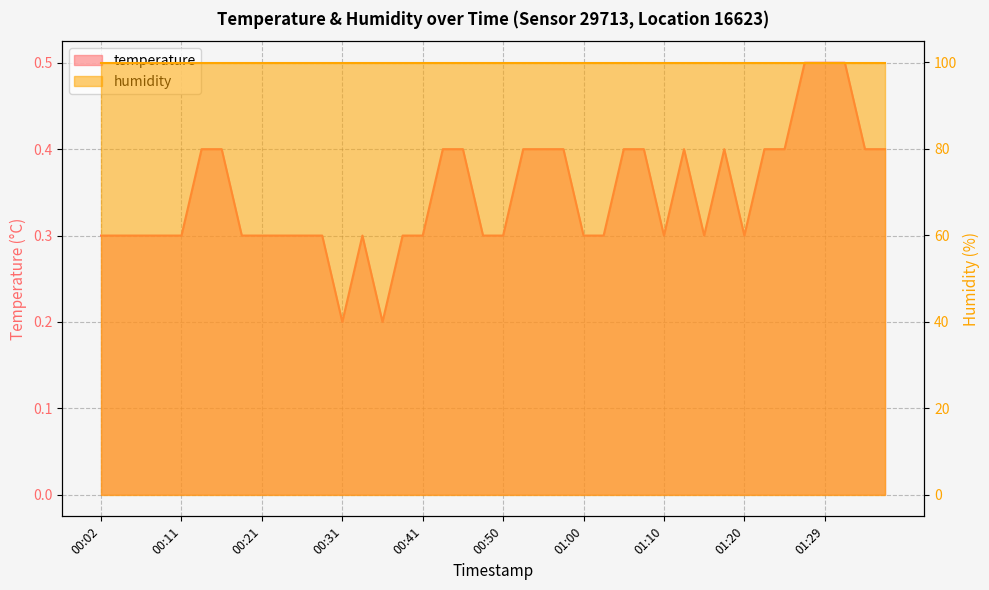

Between 01:37 and 00:09, which is larger?

01:37